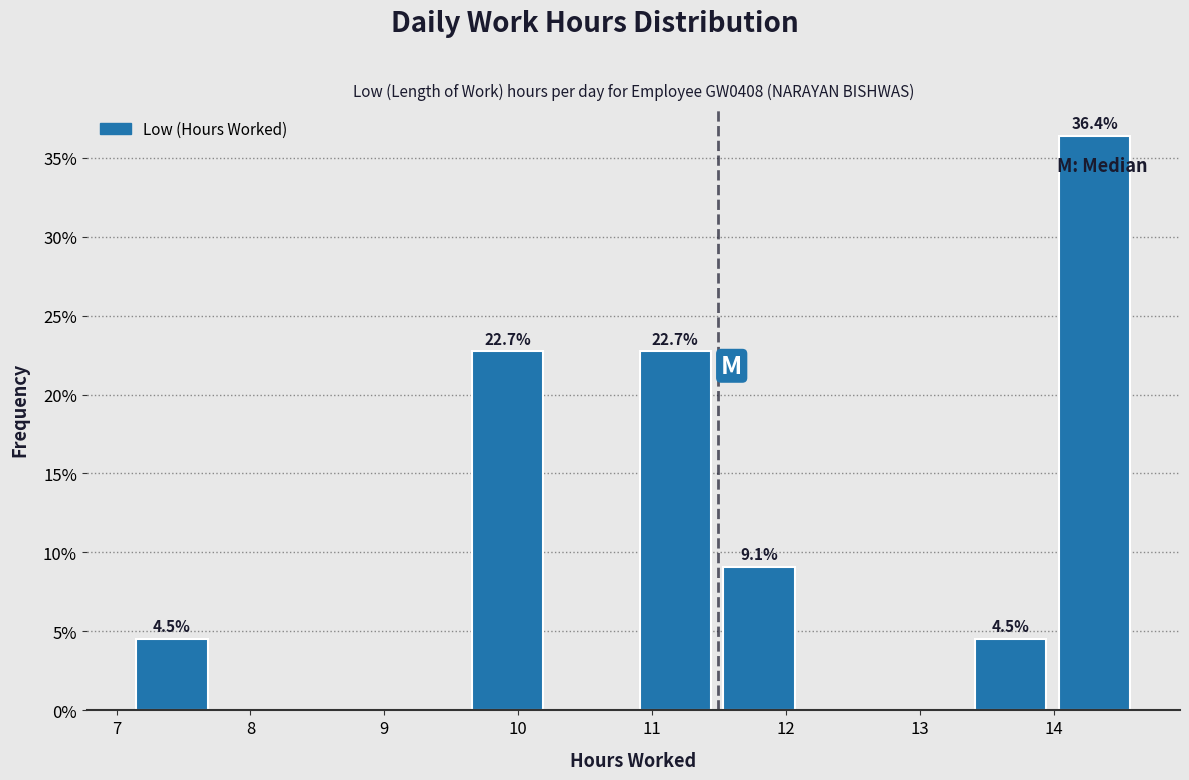

Which range on the x-axis has the tallest bar?

14.0 to 14.6